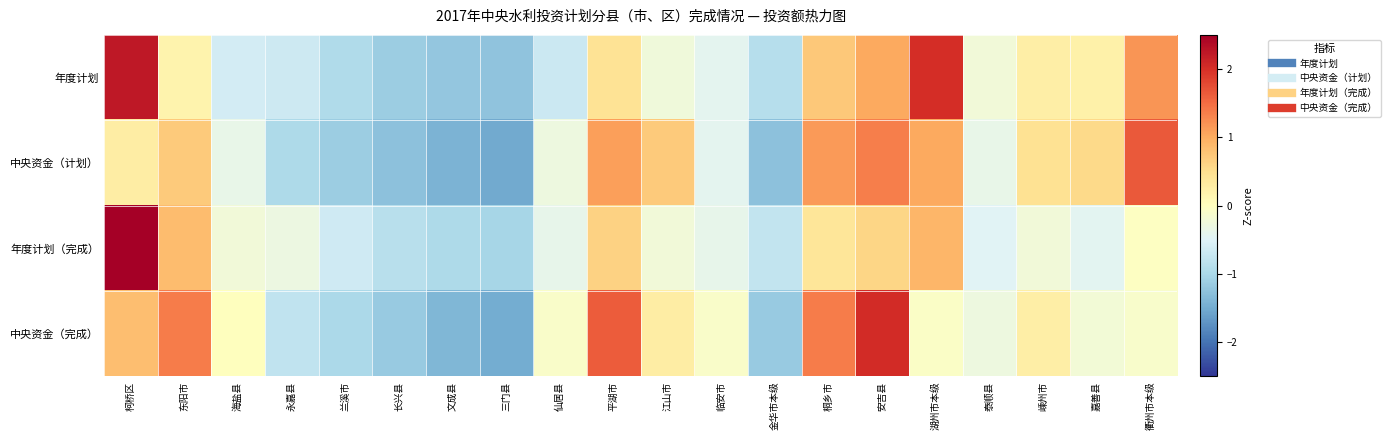

What is the difference between the highest and lowest values at 三门县?

0.5